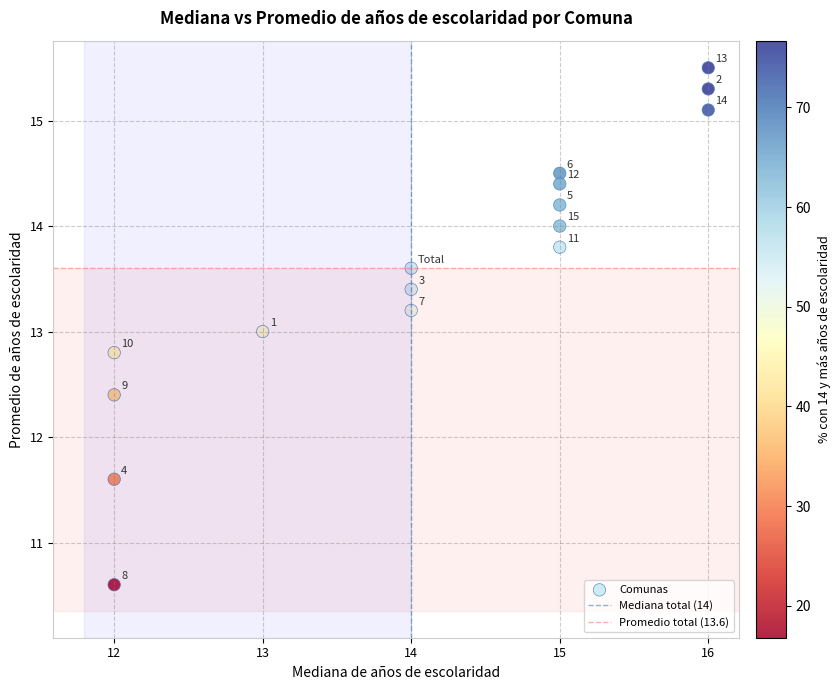

What is the range of X values (max minus min)?

4.0